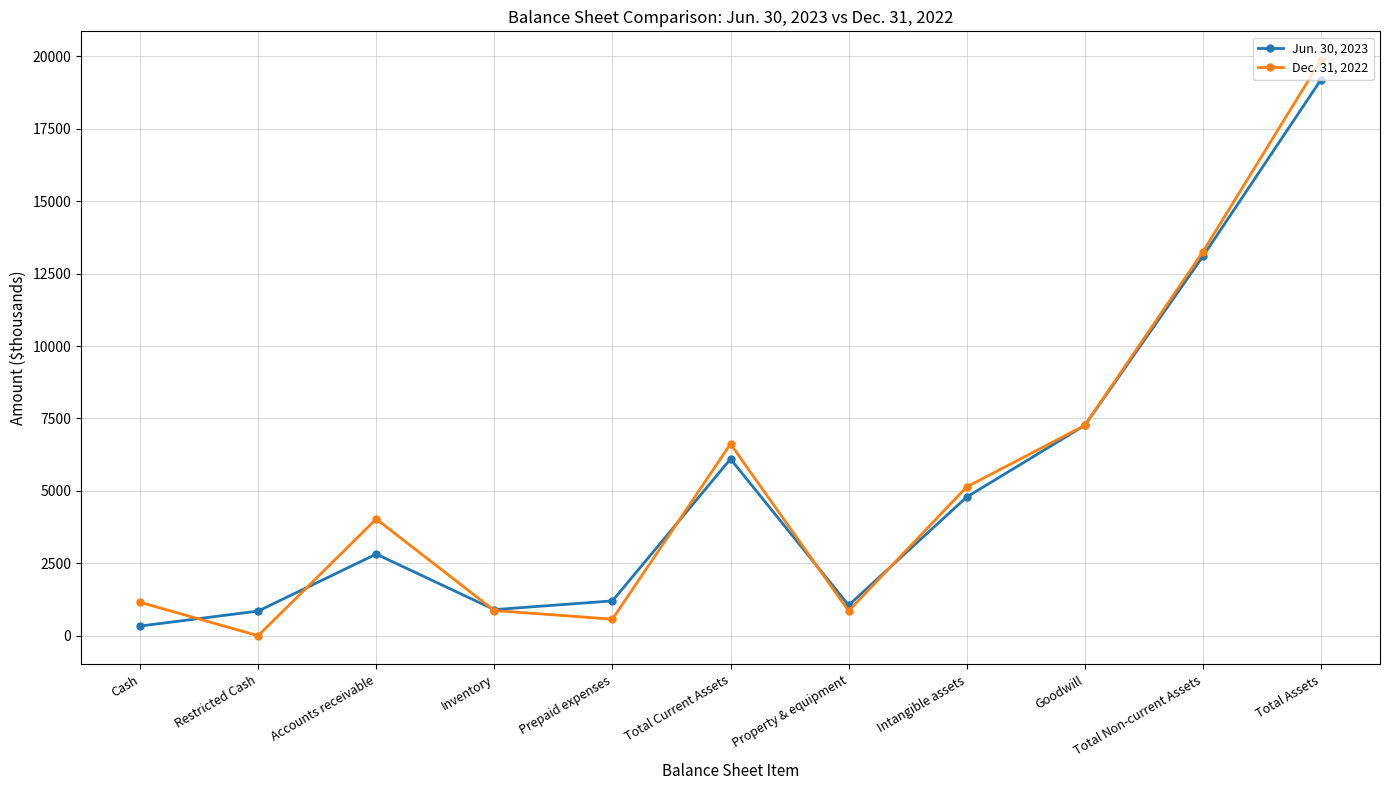

How many data points in Jun. 30, 2023 are less than 2818?

5